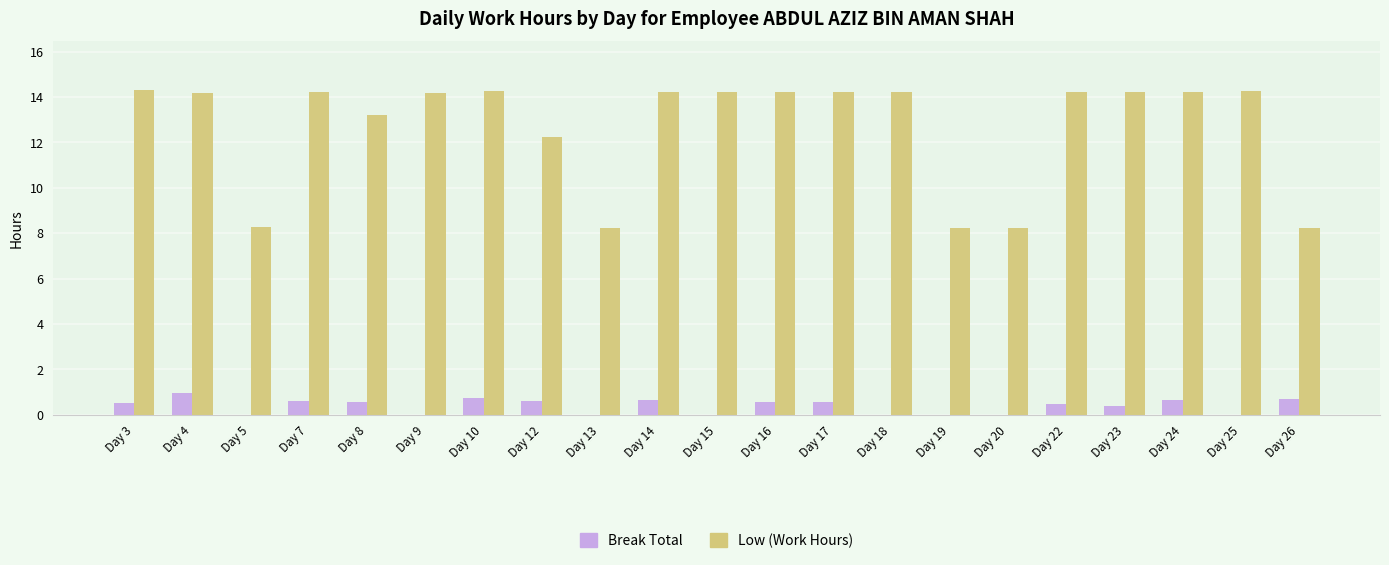

True or false: Low (Work Hours) has a value of 14.3 at Day 3.

True